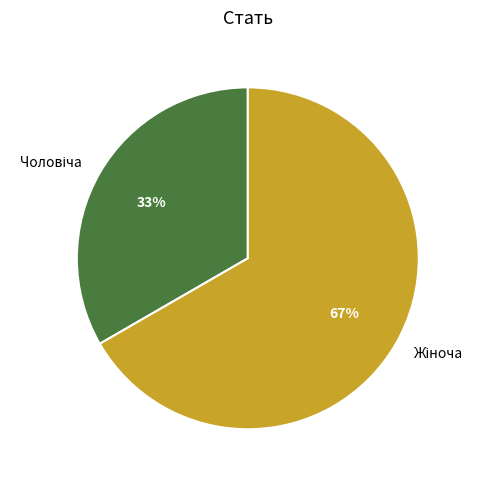

Is there a majority slice in this chart?

Yes